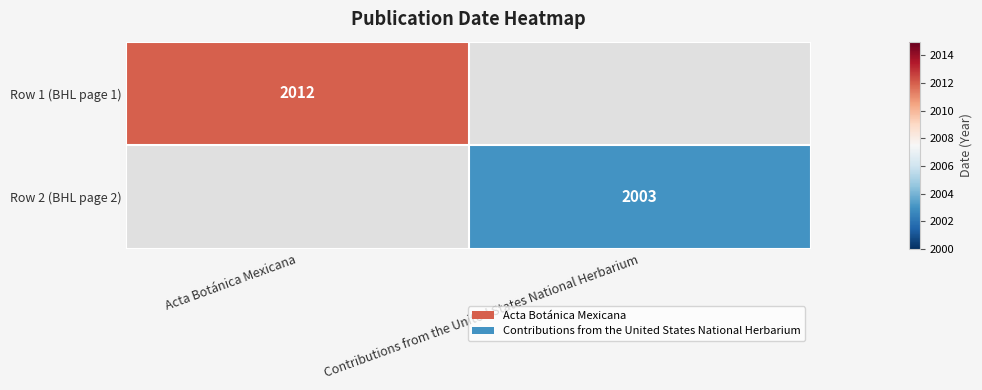

True or false: Row 2 (BHL page 2) has a value of 2003 at Contributions from the United States National Herbarium.

True